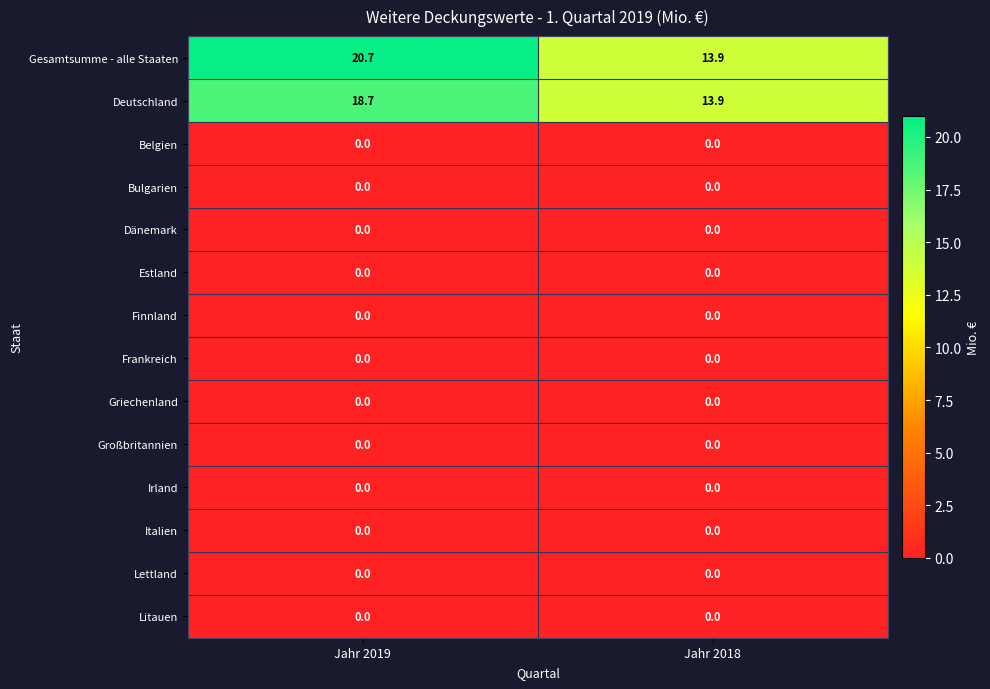

Reading left to right, transcribe all the data shown in this chart.

Gesamtsumme - alle Staaten: 20.7	13.9
Deutschland: 18.7	13.9
Belgien: 0.0	0.0
Bulgarien: 0.0	0.0
Dänemark: 0.0	0.0
Estland: 0.0	0.0
Finnland: 0.0	0.0
Frankreich: 0.0	0.0
Griechenland: 0.0	0.0
Großbritannien: 0.0	0.0
Irland: 0.0	0.0
Italien: 0.0	0.0
Lettland: 0.0	0.0
Litauen: 0.0	0.0